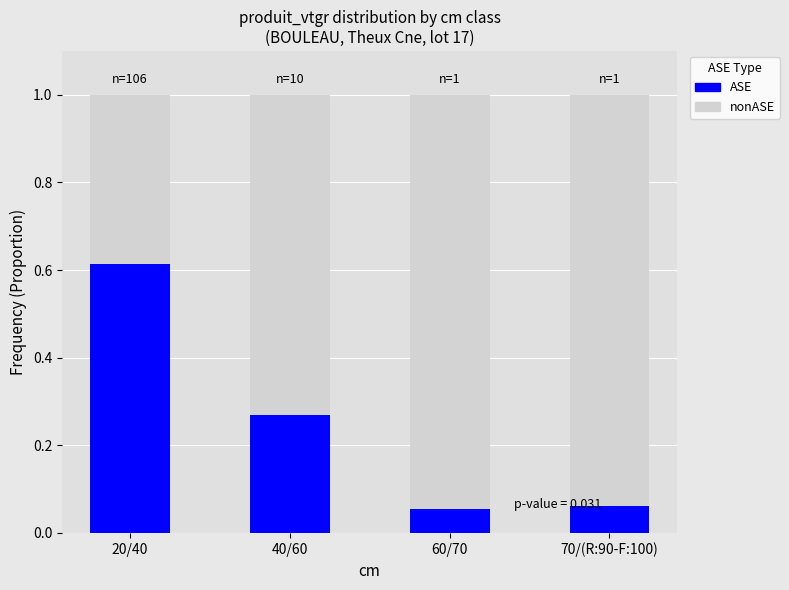

At which label does ASE reach its peak?

20/40